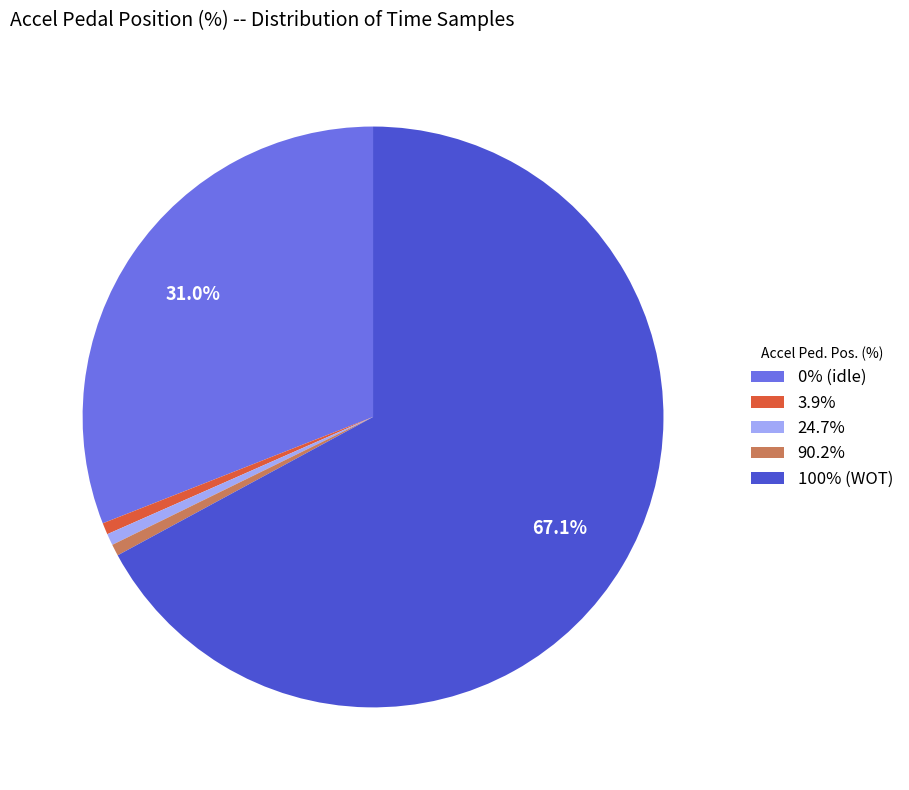

Is there a majority slice in this chart?

Yes